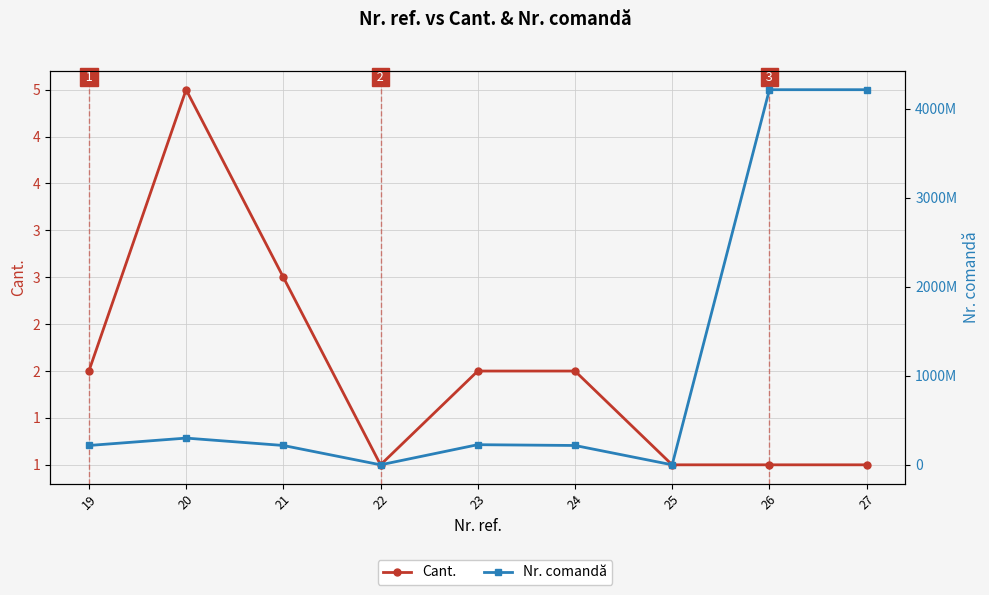

At which category does the chart reach its peak across all series?

26